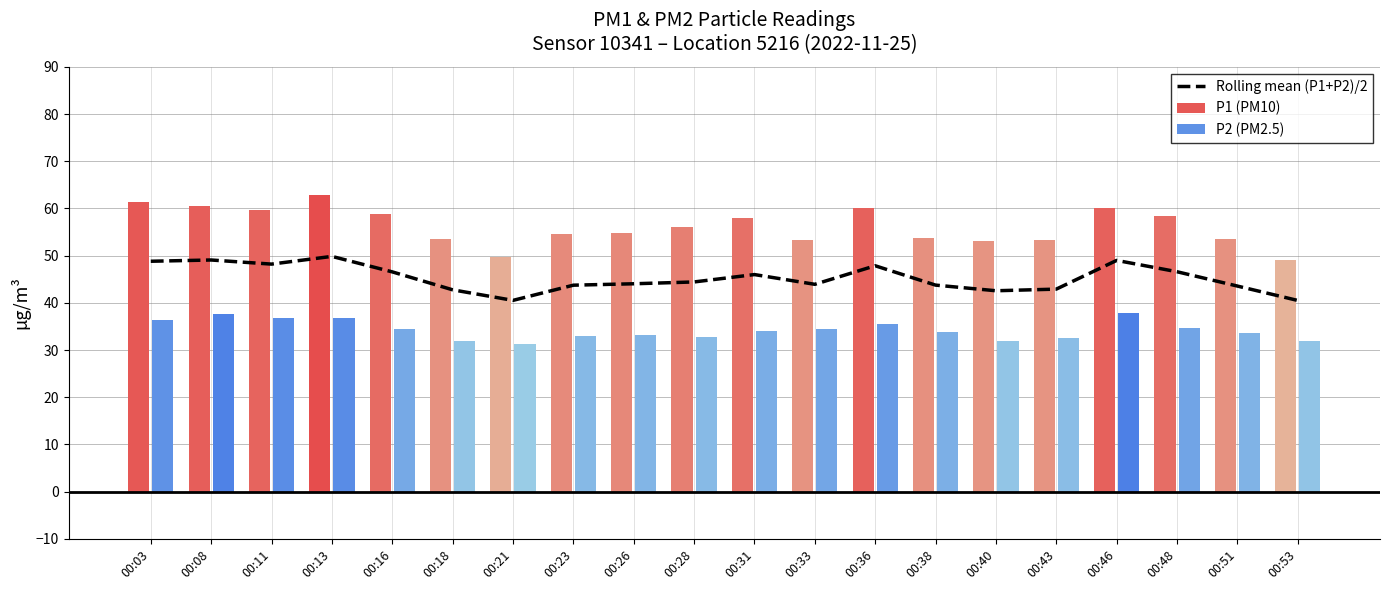

What is the difference between the second highest and minimum values?

8.6